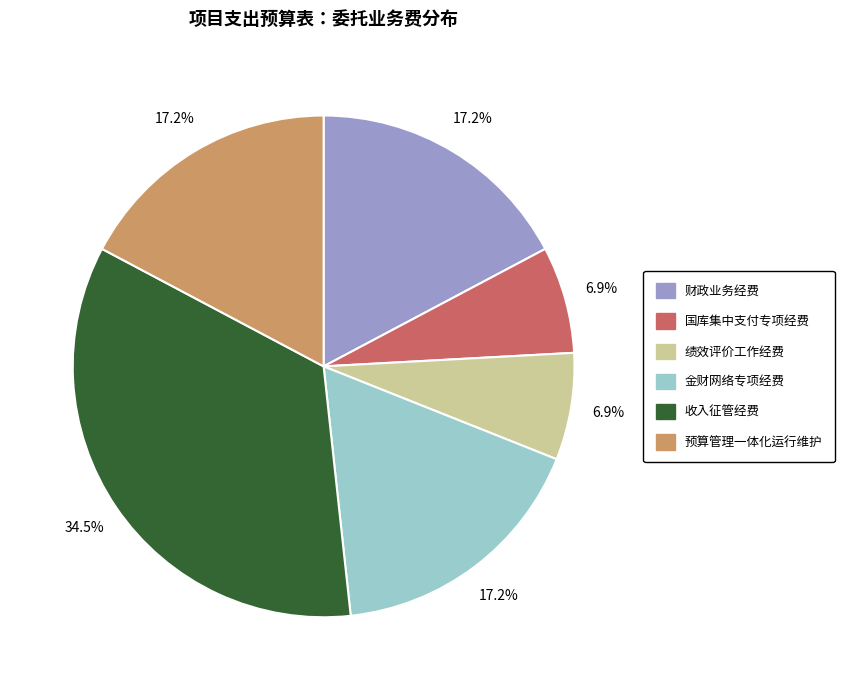

Count the number of slices in the pie.

6